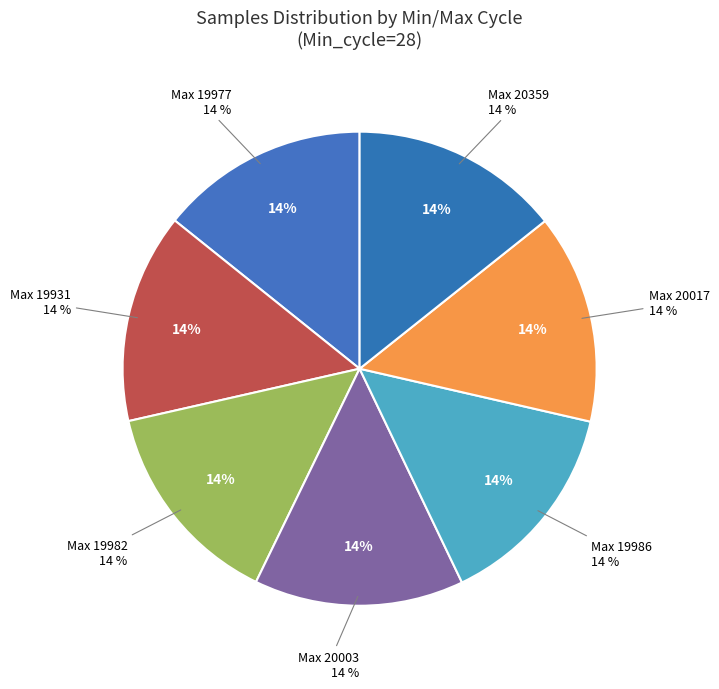

Which slice is the smallest?

28/19977